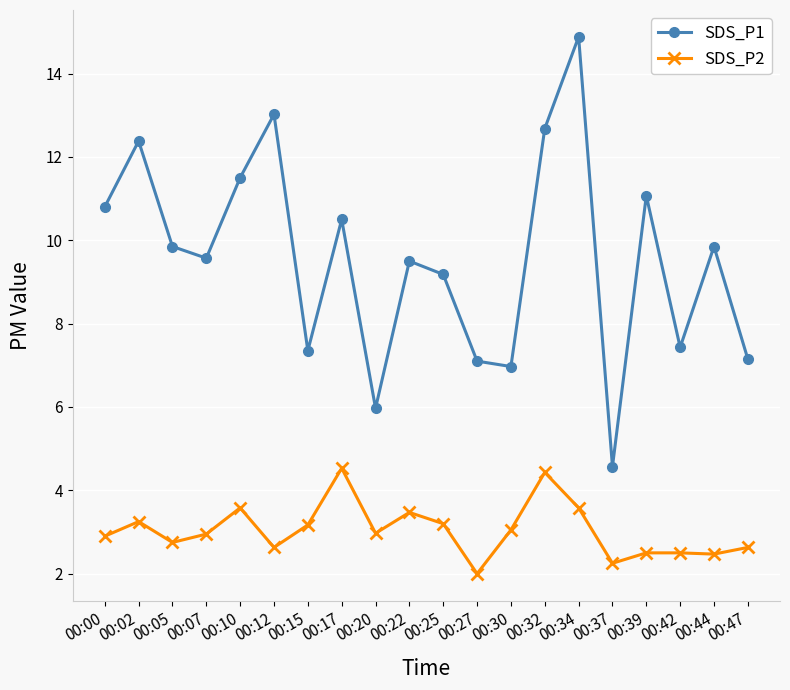

How many categories are shown in the chart?

20